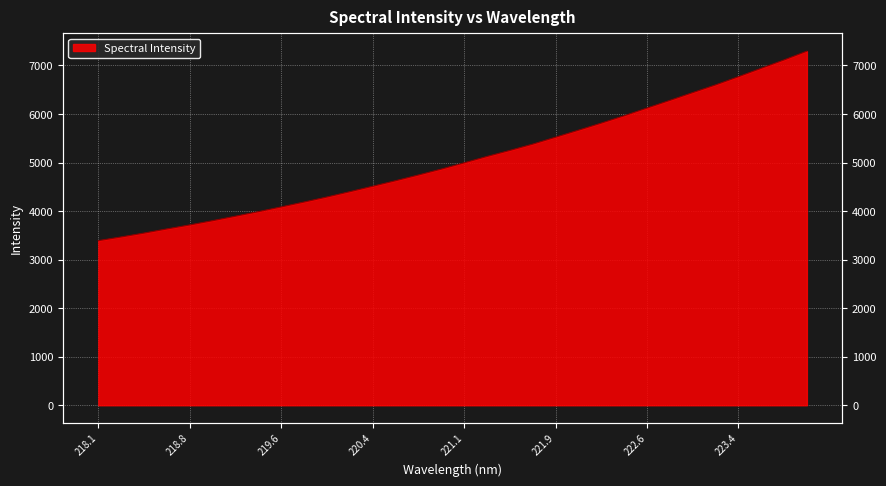

What is the difference between the maximum and minimum values?

3903.0